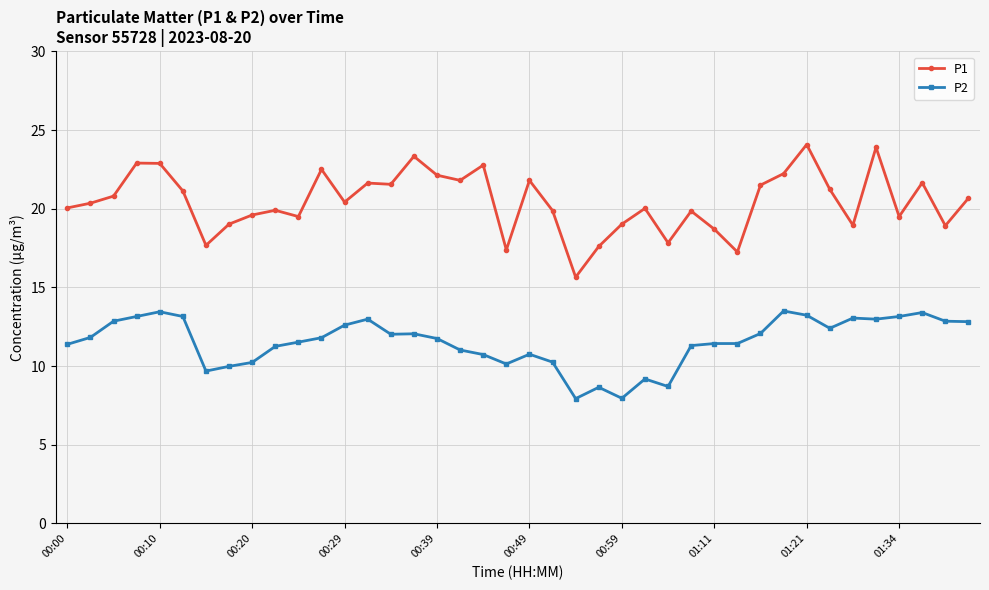

True or false: P1 and P2 intersect in this chart.

False